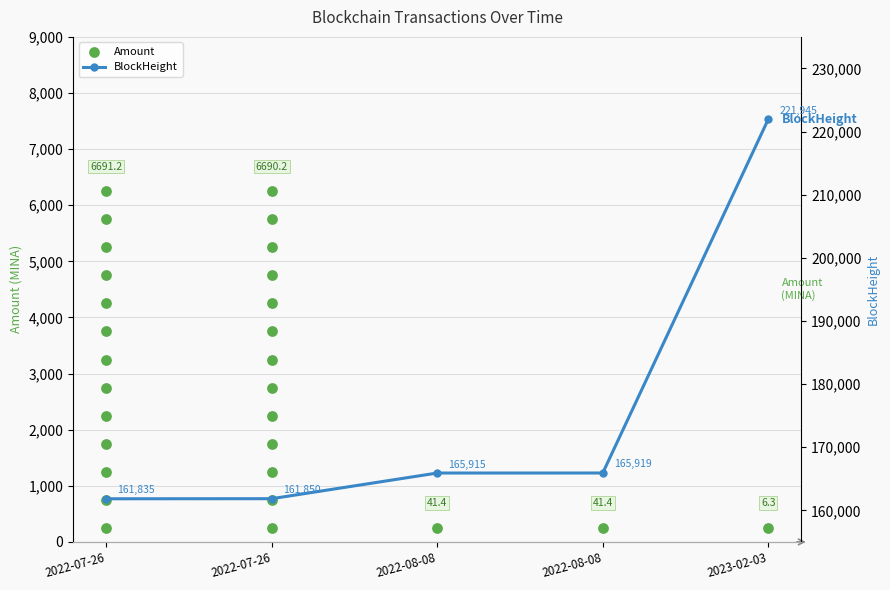

What is the change in value from 2022-08-08 to 2023-02-03?

+56030